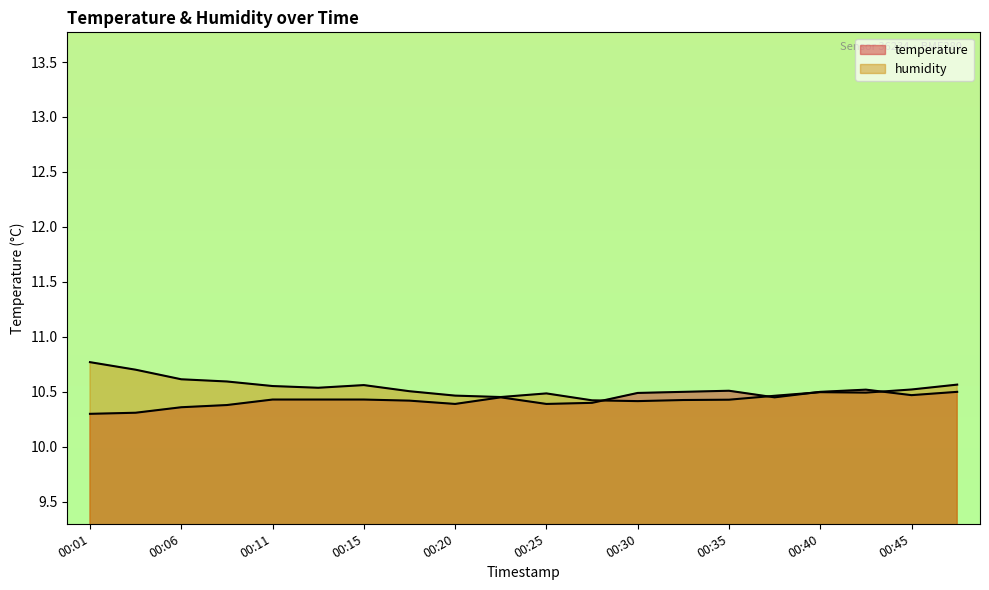

Which series has the largest total across all categories?

humidity